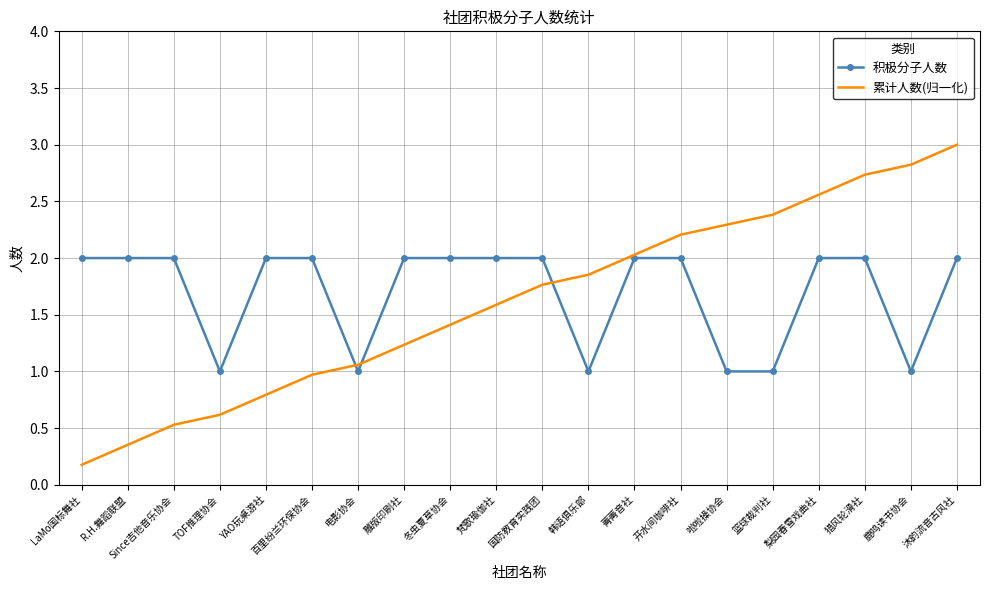

What position from the left is 国防教育实践团?

11